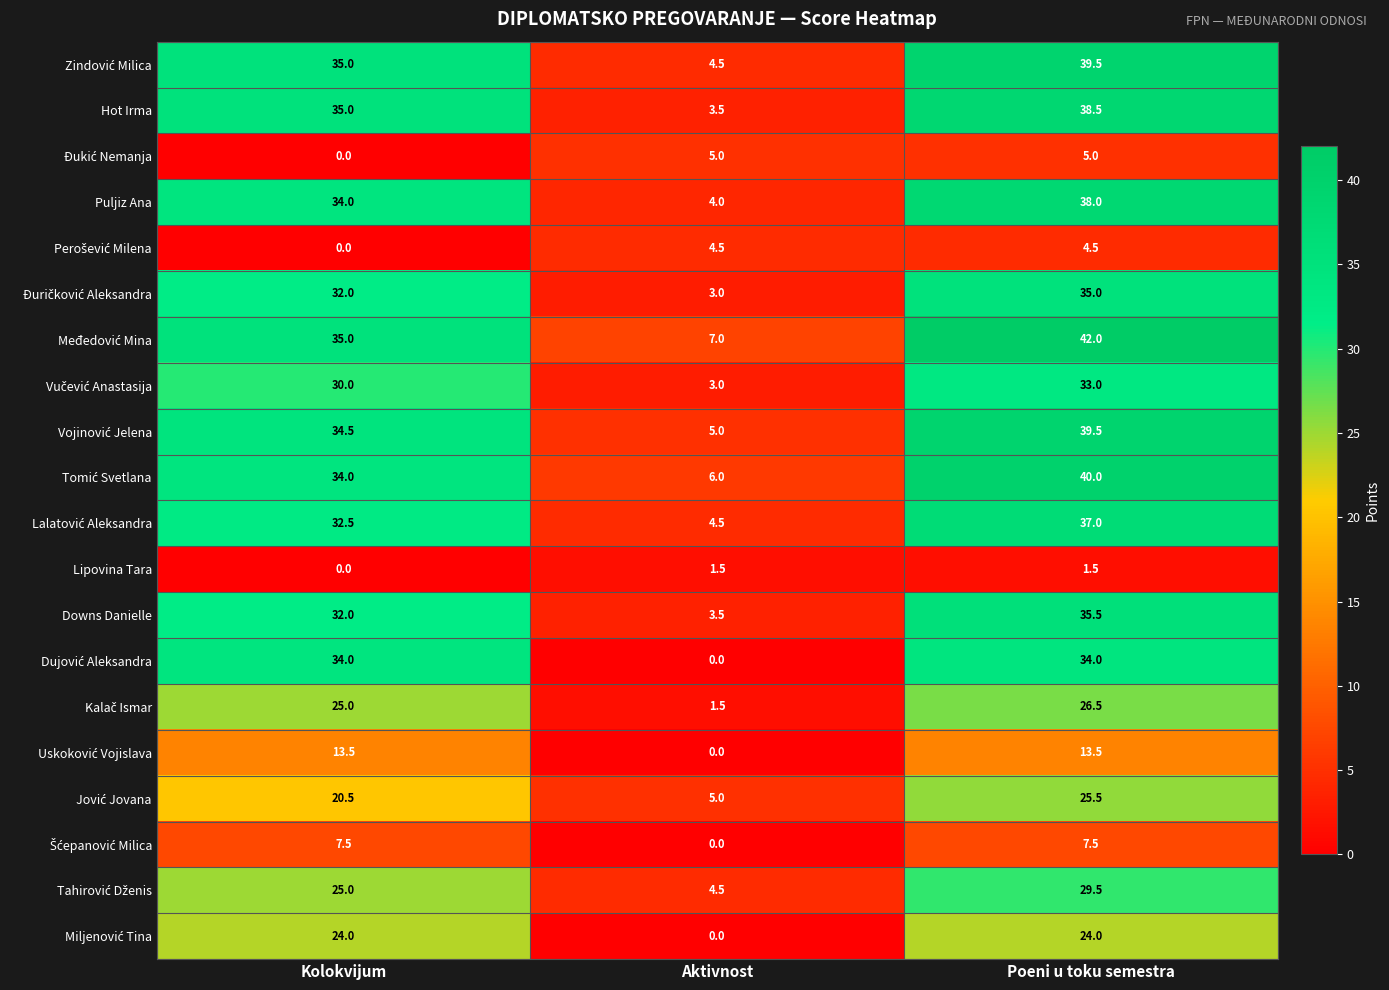

At how many categories does at least one series exceed 10?

2